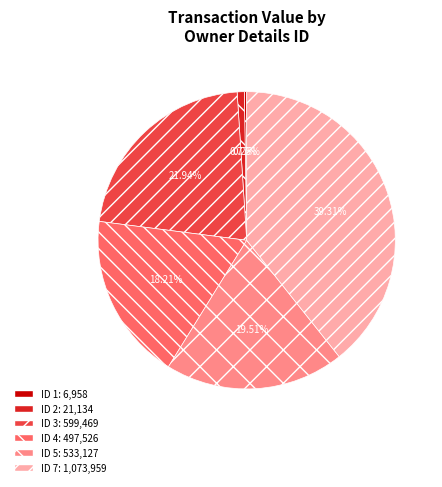

Is there a majority slice in this chart?

No